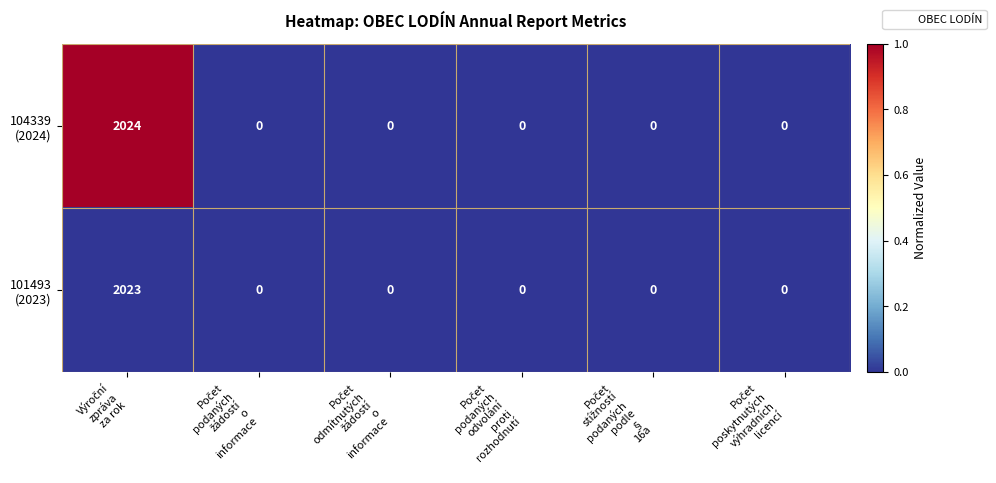

What is the maximum value shown in the chart?

2024